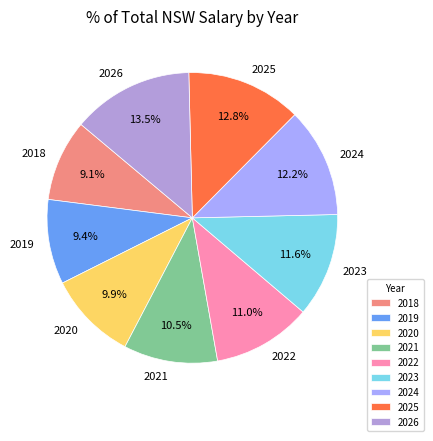

What percentage do 2022 and 2020 together represent?

20.9%